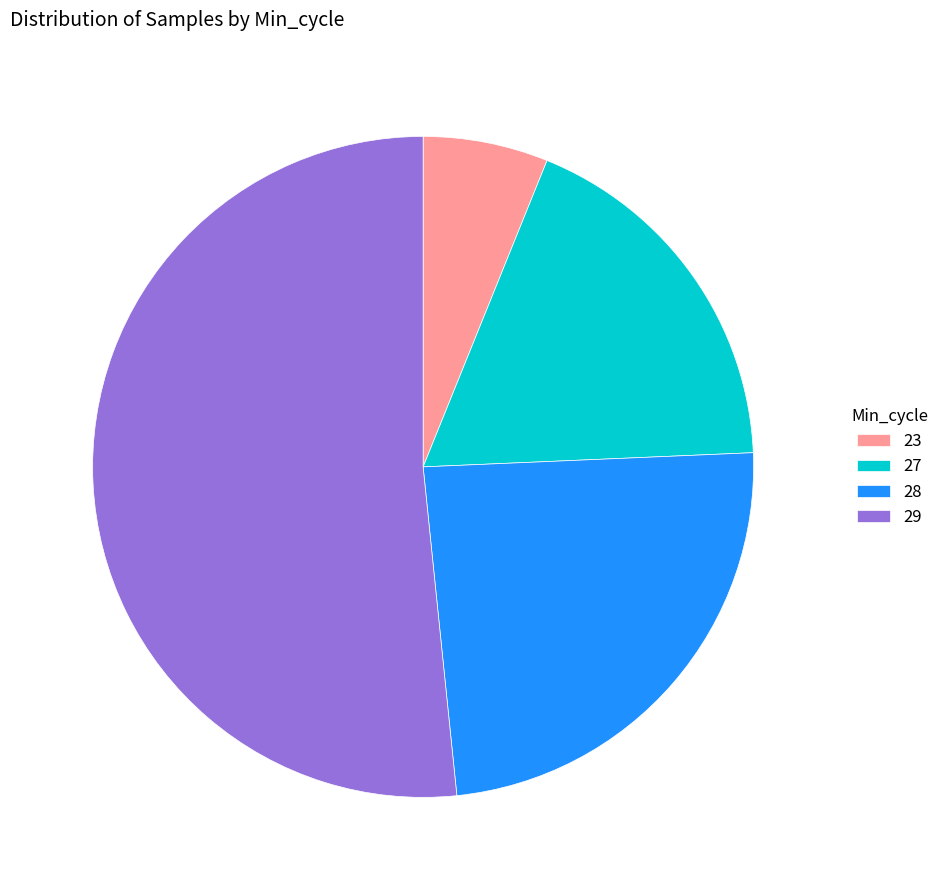

Is there a majority slice in this chart?

Yes